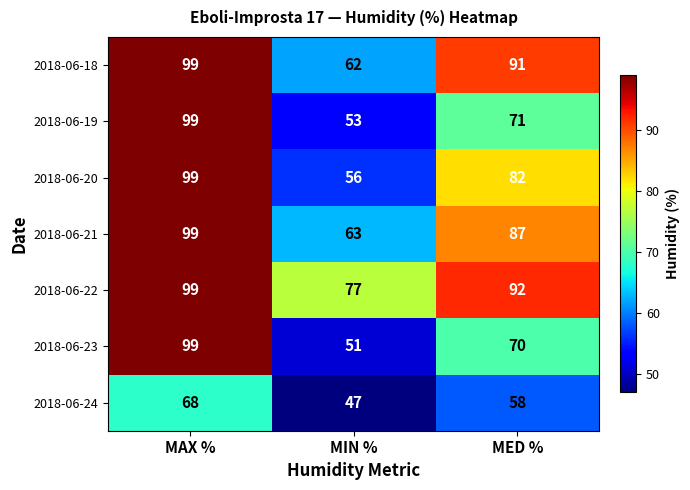

Count the 2018-06-18 values in the range 62 to 99.

3